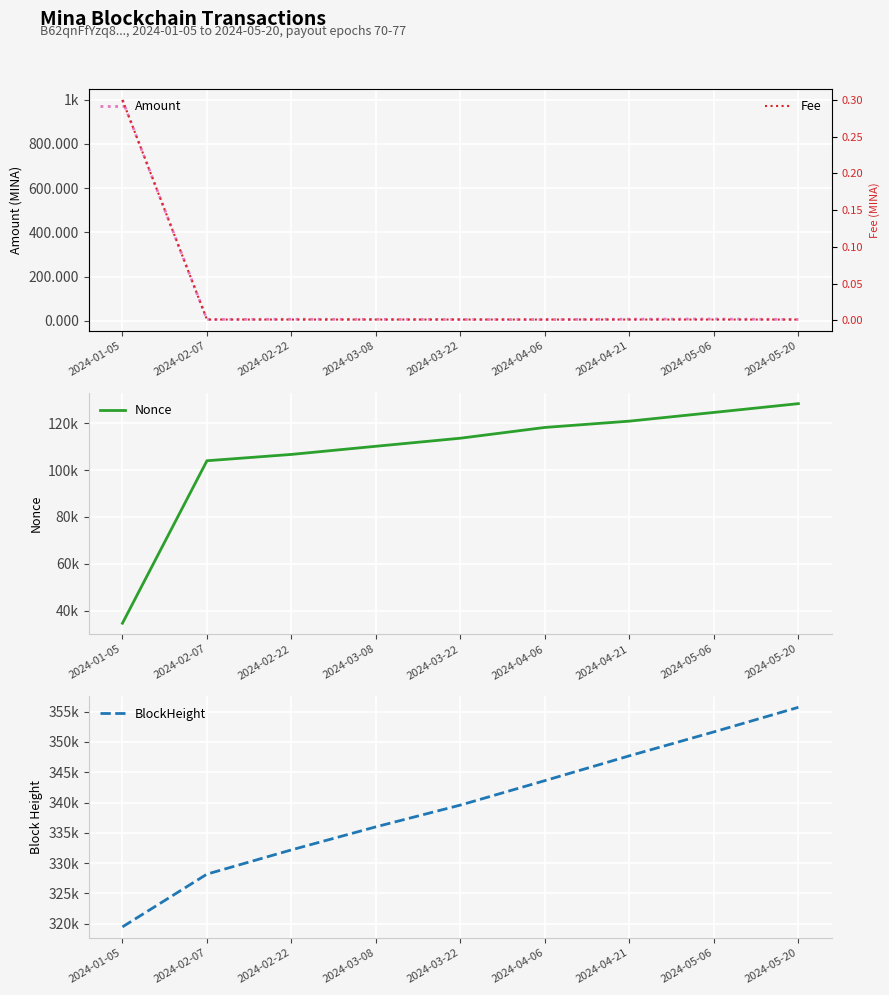

Which series has the largest range (max minus min)?

Nonce